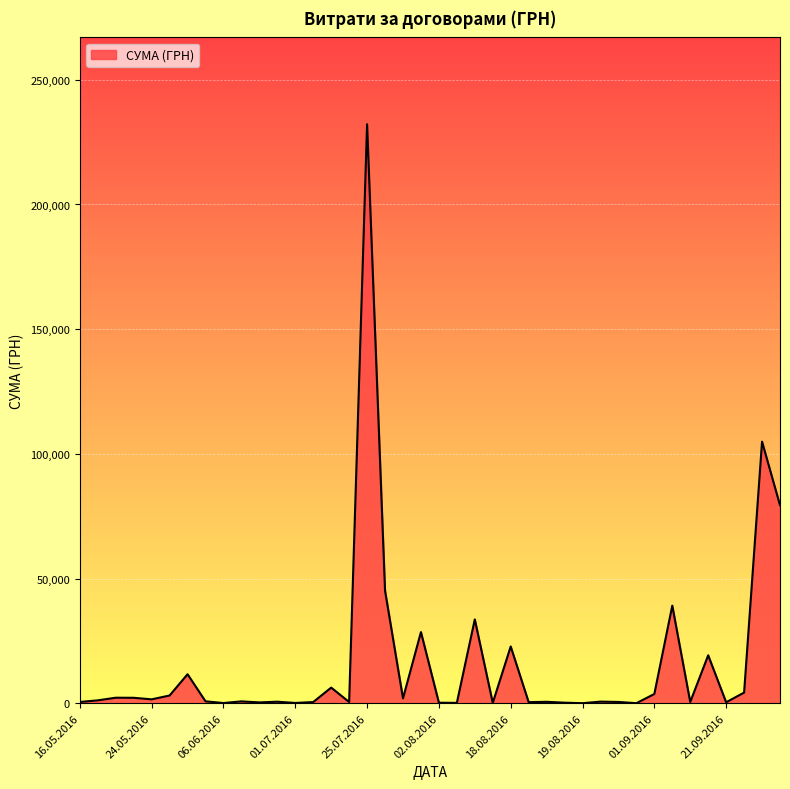

What is the maximum value shown in the chart?

232178.0